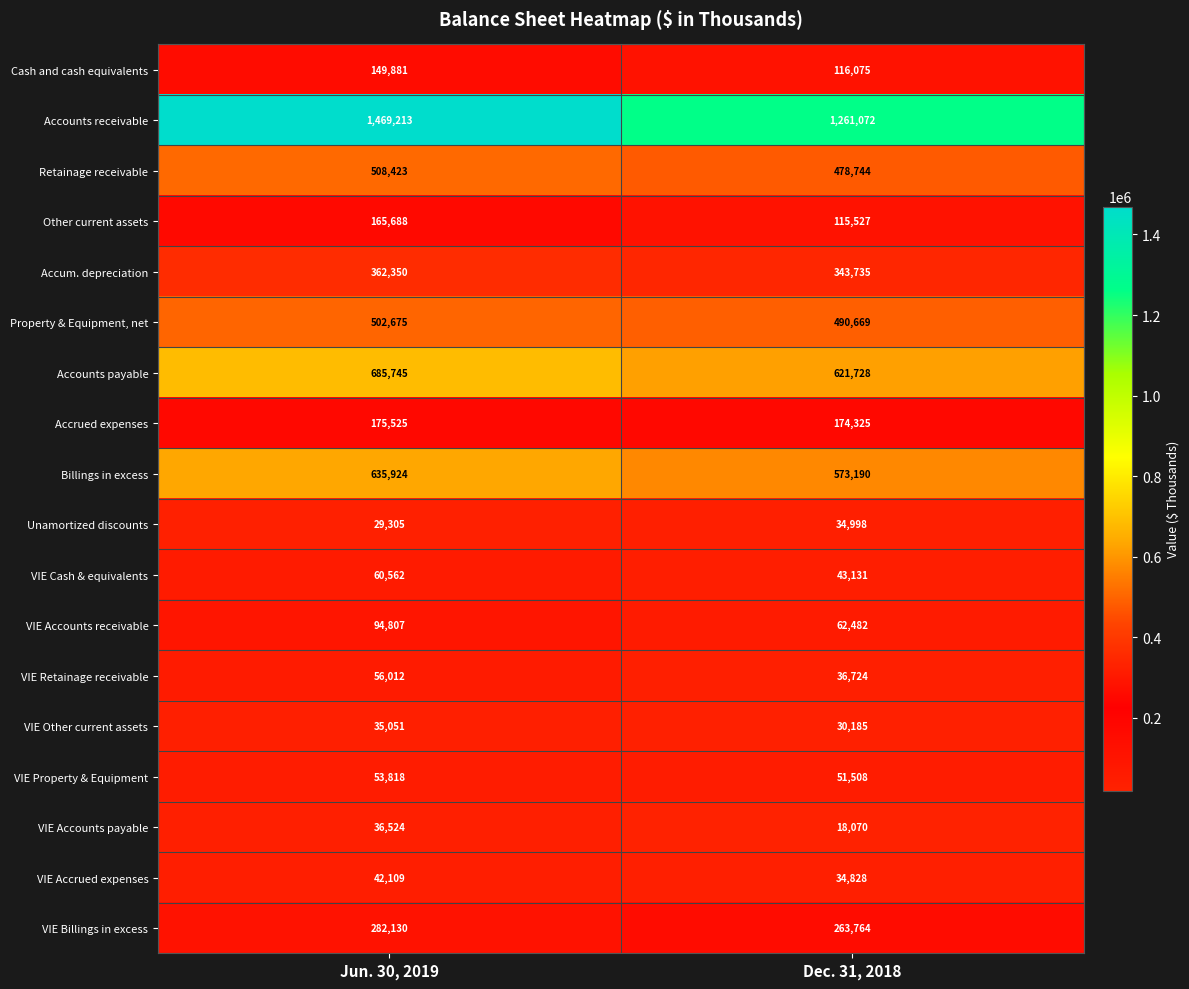

At Dec. 31, 2018, list the series in order from smallest to largest.

VIE Accounts payable, VIE Other current assets, VIE Accrued expenses, Unamortized discounts, VIE Retainage receivable, VIE Cash & equivalents, VIE Property & Equipment, VIE Accounts receivable, Other current assets, Cash and cash equivalents, Accrued expenses, VIE Billings in excess, Accum. depreciation, Retainage receivable, Property & Equipment, net, Billings in excess, Accounts payable, Accounts receivable